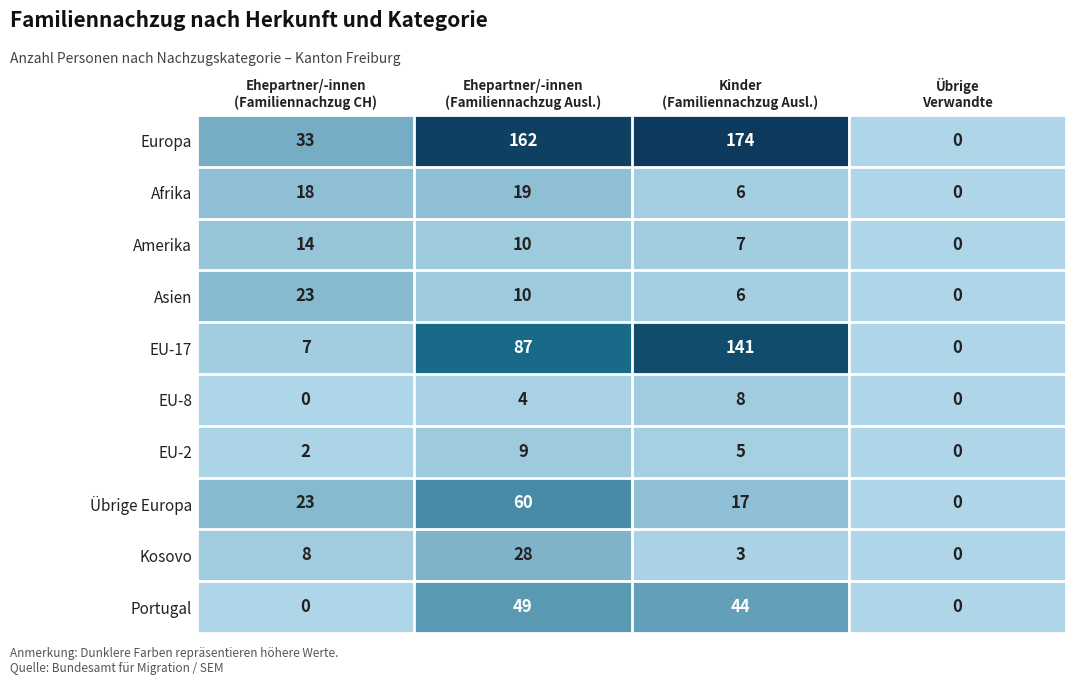

Which series has the largest total across all categories?

Europa